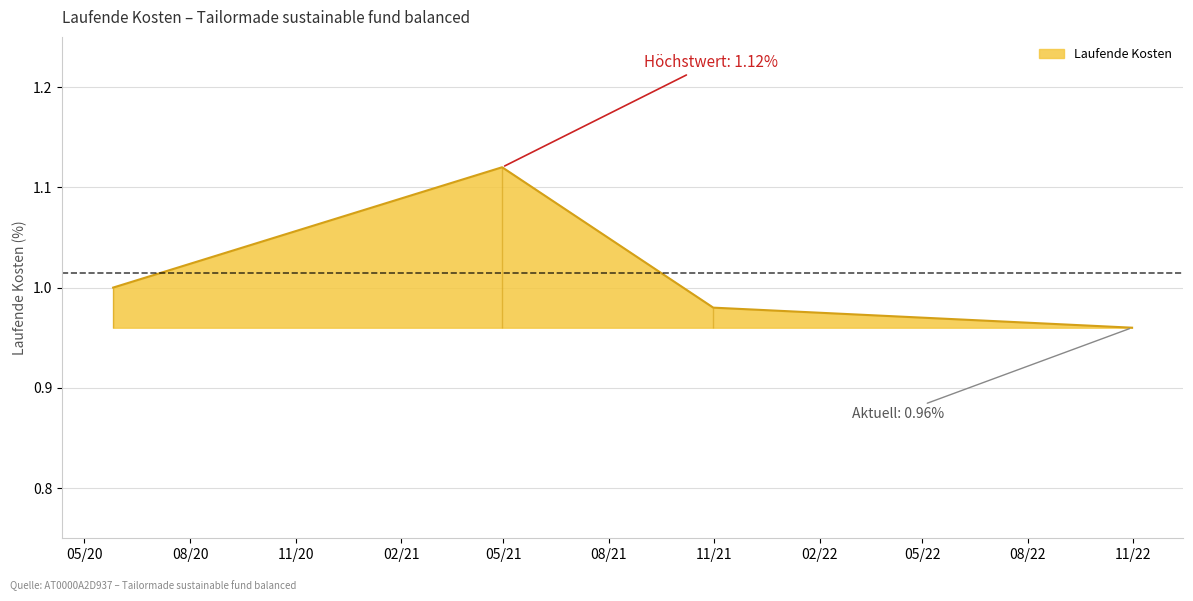

What is the change in value from 2021-04-30 to 2022-10-31?

-0.2